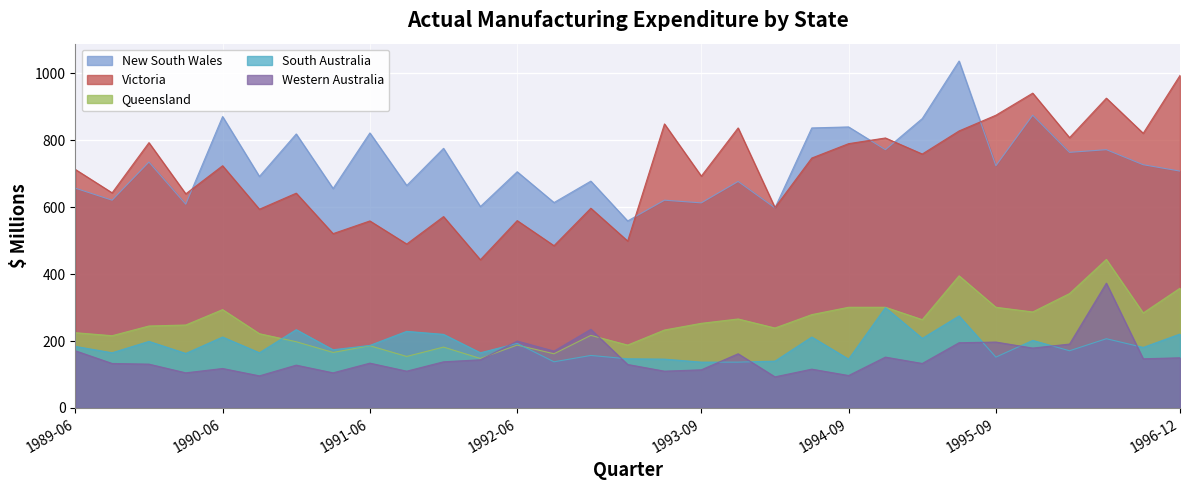

Reading left to right, list all the values displayed in this chart.

New South Wales: 1989-06=657	1989-09=621	1989-12=735	1990-03=609	1990-06=871	1990-09=692	1990-12=819	1991-03=656	1991-06=822	1991-09=665	1991-12=776	1992-03=602	1992-06=706	1992-09=614	1992-12=678	1993-03=559	1993-06=621	1993-09=613	1993-12=677	1994-03=598	1994-06=837	1994-09=840	1994-12=772	1995-03=865	1995-06=1037	1995-09=724	1995-12=875	1996-03=764	1996-06=772	1996-09=727	1996-12=708
Victoria: 1989-06=713	1989-09=643	1989-12=793	1990-03=640	1990-06=724	1990-09=594	1990-12=642	1991-03=521	1991-06=559	1991-09=490	1991-12=572	1992-03=443	1992-06=560	1992-09=485	1992-12=597	1993-03=499	1993-06=849	1993-09=693	1993-12=837	1994-03=599	1994-06=747	1994-09=790	1994-12=807	1995-03=759	1995-06=828	1995-09=875	1995-12=941	1996-03=808	1996-06=926	1996-09=821	1996-12=994
Queensland: 1989-06=225	1989-09=216	1989-12=245	1990-03=248	1990-06=294	1990-09=222	1990-12=198	1991-03=166	1991-06=186	1991-09=154	1991-12=182	1992-03=148	1992-06=188	1992-09=162	1992-12=217	1993-03=188	1993-06=233	1993-09=253	1993-12=266	1994-03=239	1994-06=279	1994-09=301	1994-12=301	1995-03=264	1995-06=395	1995-09=301	1995-12=287	1996-03=342	1996-06=444	1996-09=284	1996-12=358
South Australia: 1989-06=184	1989-09=165	1989-12=199	1990-03=163	1990-06=212	1990-09=165	1990-12=234	1991-03=174	1991-06=187	1991-09=229	1991-12=220	1992-03=165	1992-06=193	1992-09=138	1992-12=157	1993-03=147	1993-06=146	1993-09=137	1993-12=137	1994-03=140	1994-06=212	1994-09=146	1994-12=300	1995-03=208	1995-06=275	1995-09=152	1995-12=202	1996-03=171	1996-06=207	1996-09=181	1996-12=221
Western Australia: 1989-06=171	1989-09=133	1989-12=131	1990-03=105	1990-06=118	1990-09=96	1990-12=128	1991-03=105	1991-06=134	1991-09=110	1991-12=138	1992-03=144	1992-06=200	1992-09=170	1992-12=235	1993-03=130	1993-06=110	1993-09=114	1993-12=162	1994-03=93	1994-06=116	1994-09=97	1994-12=152	1995-03=133	1995-06=195	1995-09=197	1995-12=179	1996-03=191	1996-06=373	1996-09=147	1996-12=150